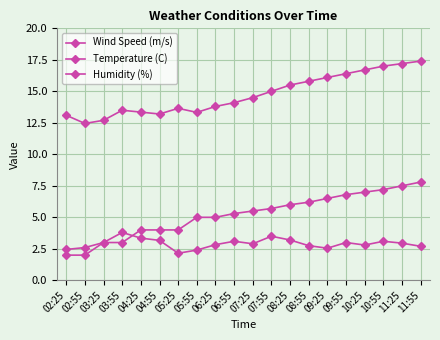

How many categories are shown in the chart?

20